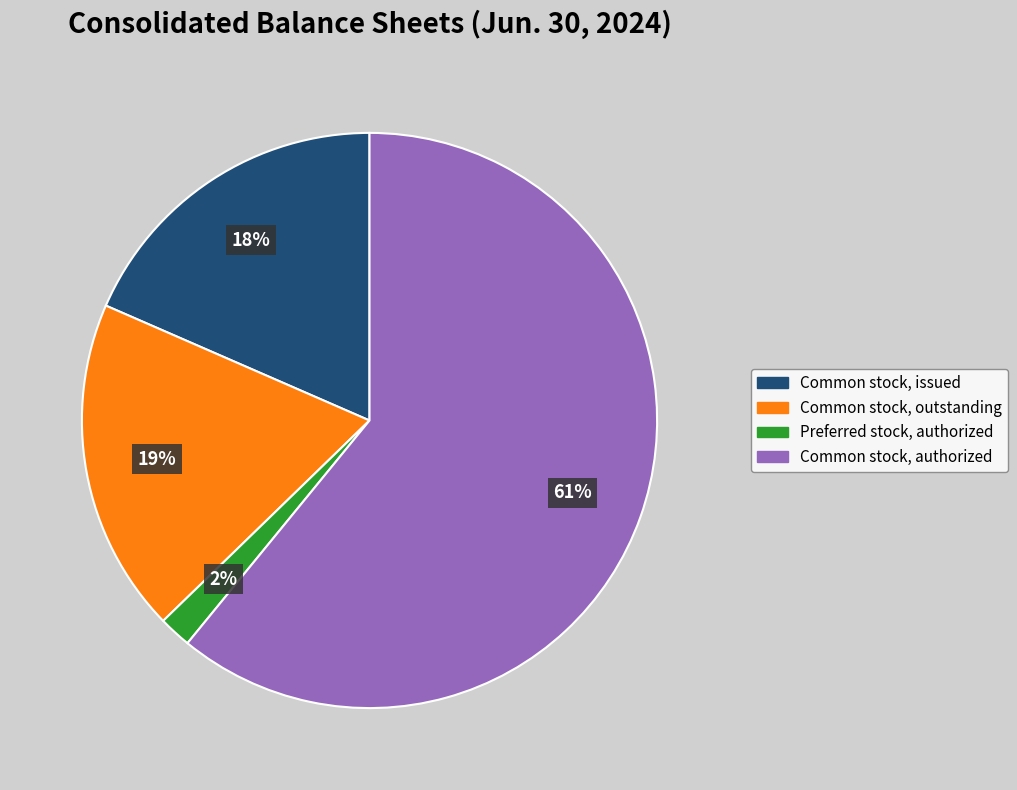

How many segments does this pie chart have?

4